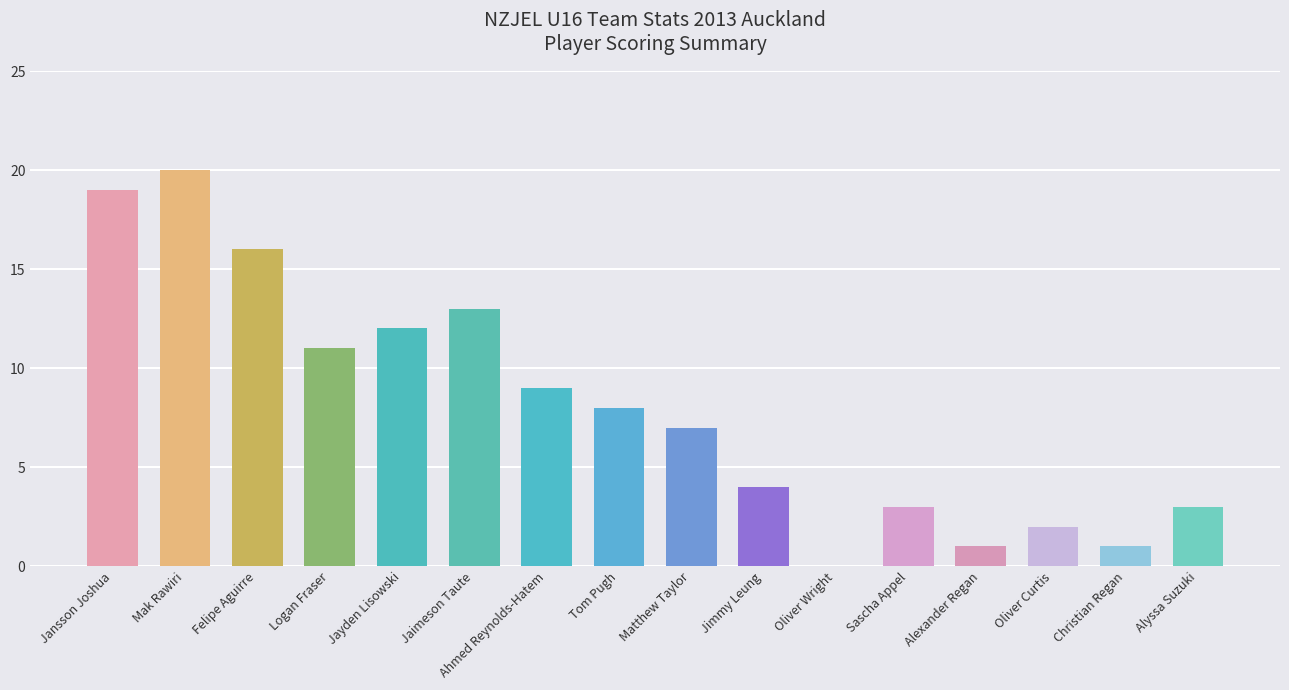

What is the change in value from Jansson Joshua to Alexander Regan?

-18